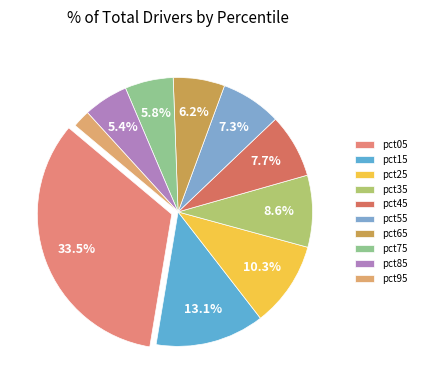

What percentage do pct65 and pct25 together represent?

16.5%